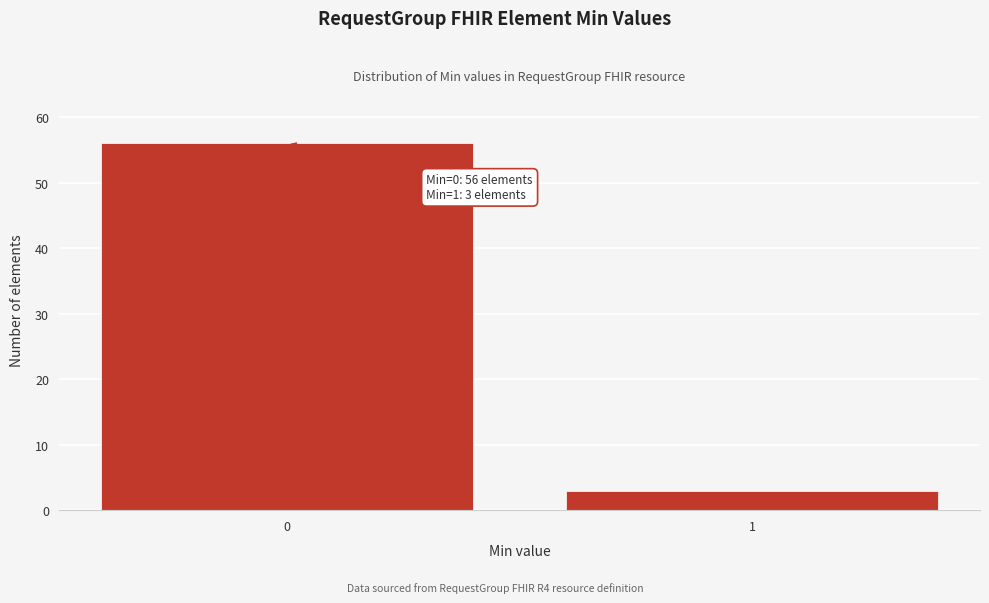

Reading left to right, list all the values displayed in this chart.

56	3